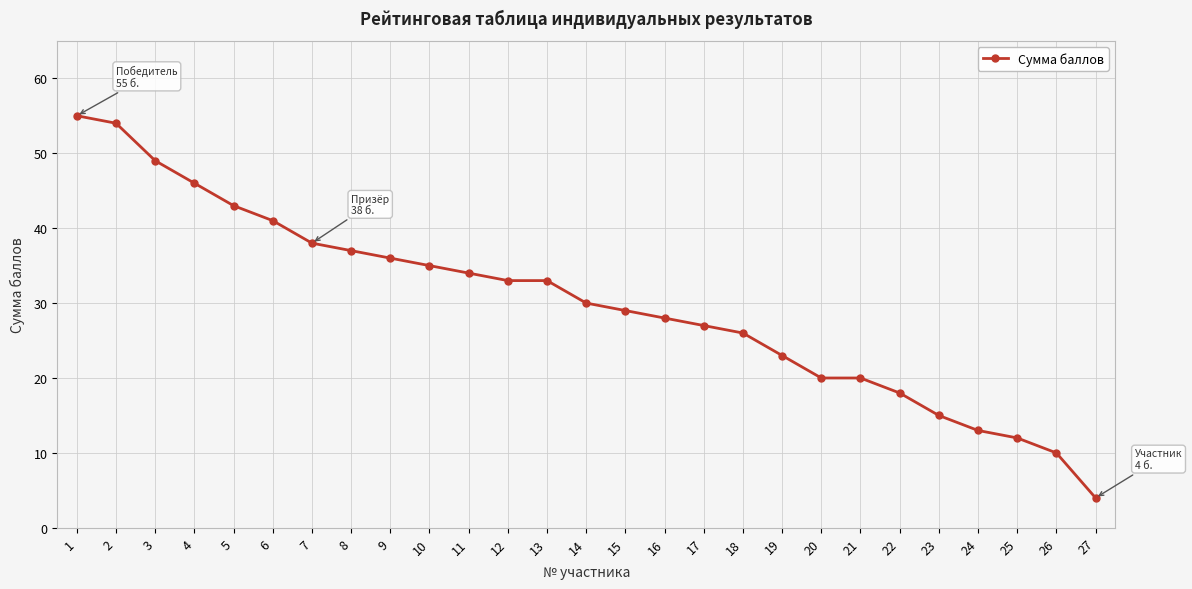

The value at 23 is 10. True or false?

False